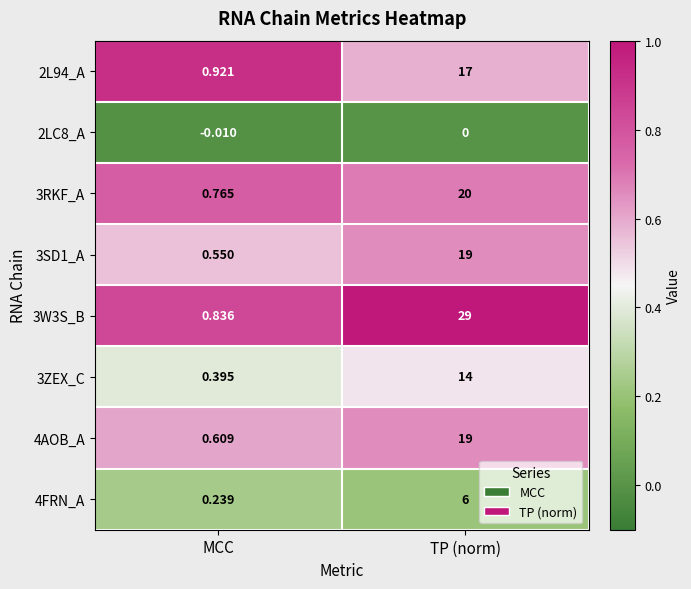

Where is 4AOB_A nearest to the value 9?

MCC